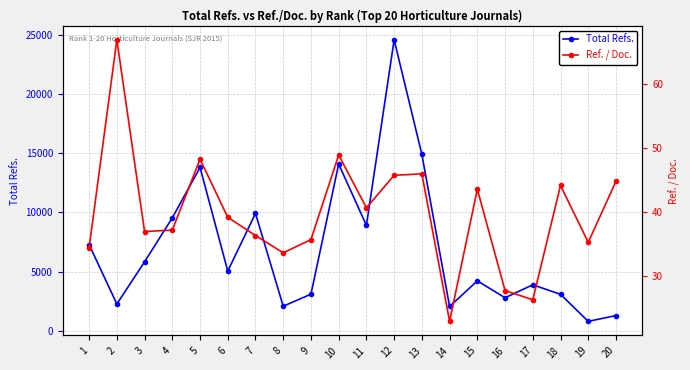

How many data points in Total Refs. are less than 5050?

10